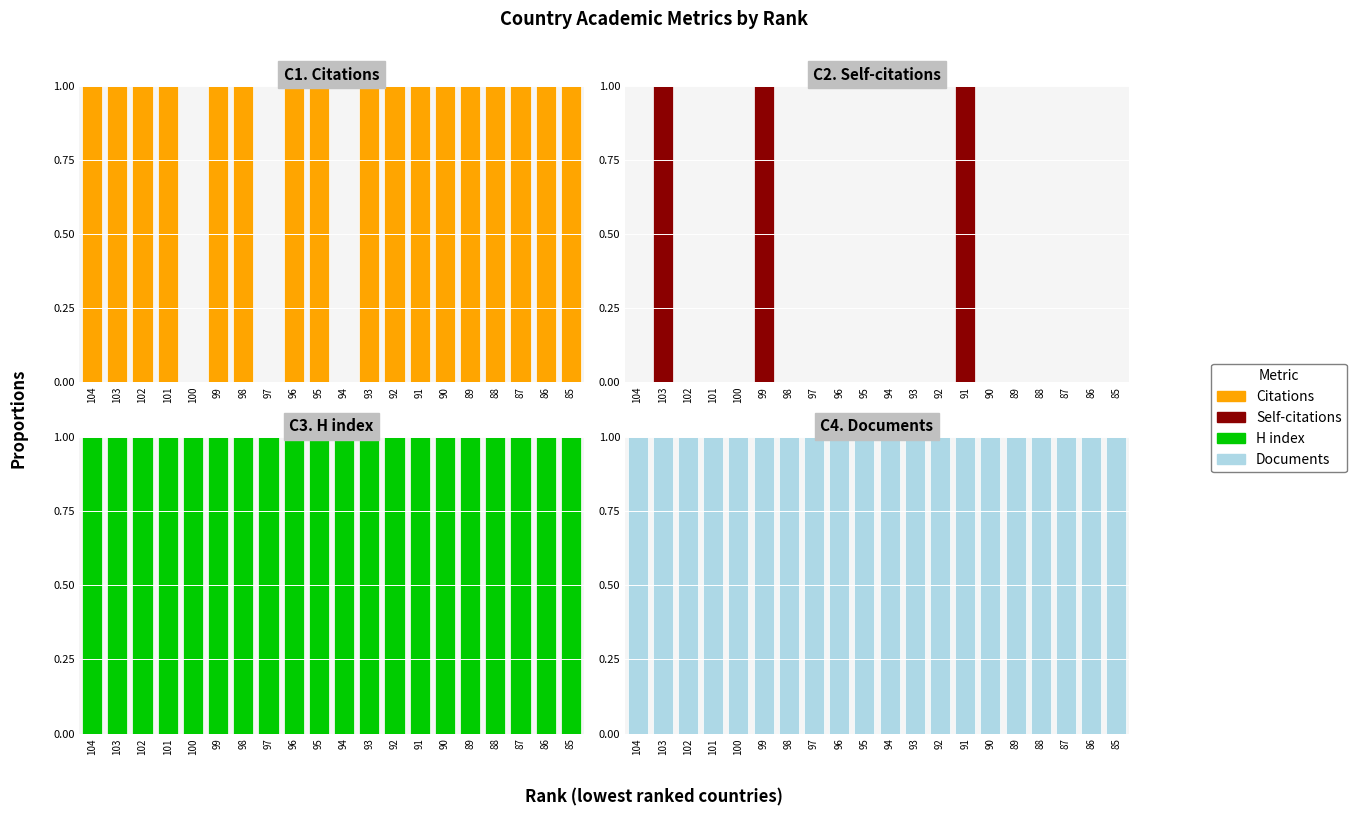

What value does the Documents series have at 101?

1